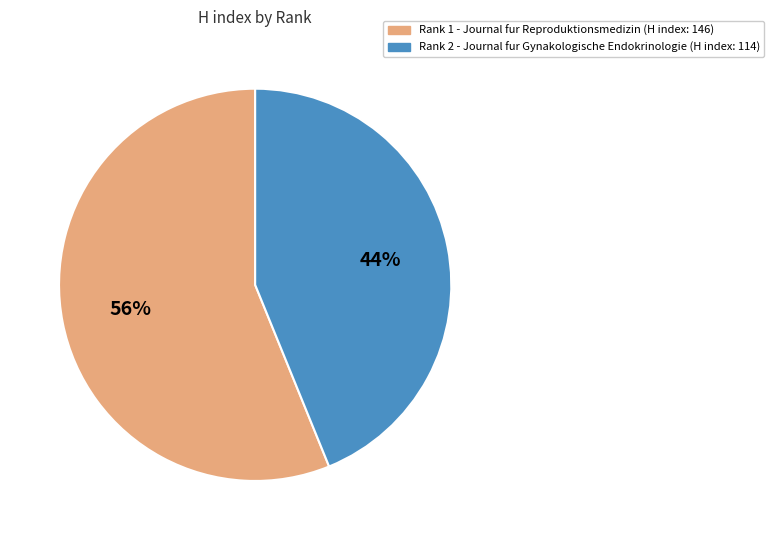

To the nearest percent, what is the average slice percentage?

50%